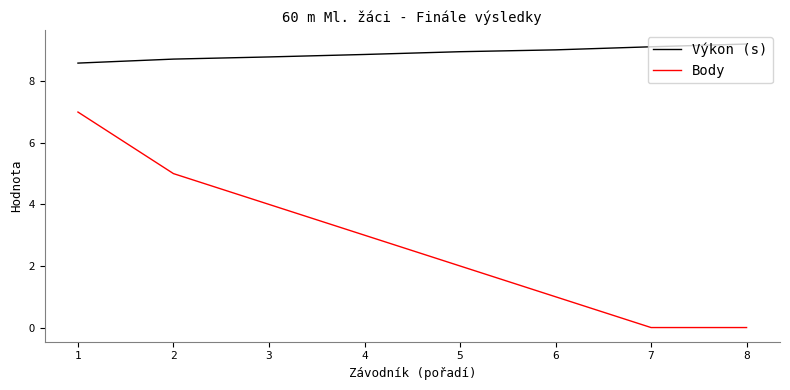

Is the value of Body at 2 greater than the value of Výkon (s) at 8?

No